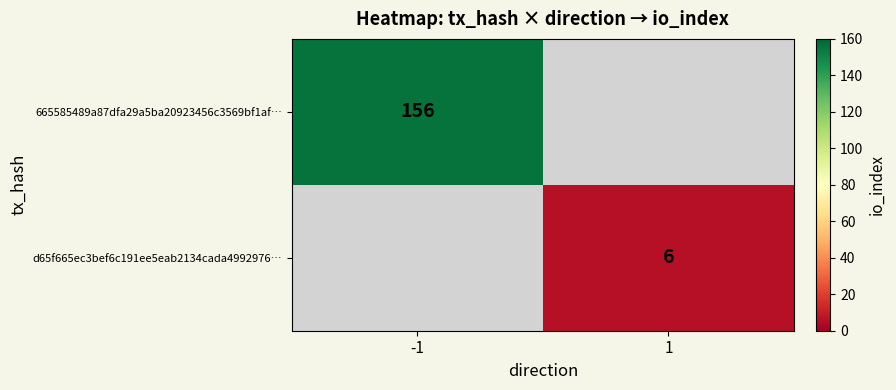

Is the value of 665585489a87dfa29a5ba20923456c3569bf1af… at -1 greater than the value of d65f665ec3bef6c191ee5eab2134cada4992976… at 1?

Yes